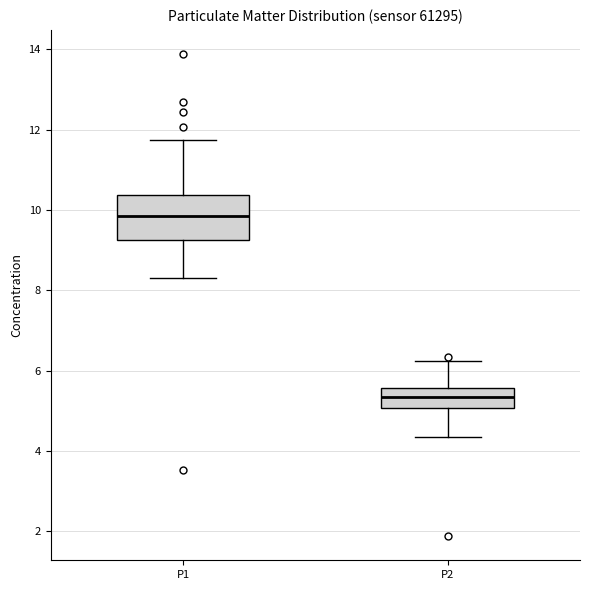

Where is the lower edge of the box for P2 on the y-axis? The values are not printed on the chart, so give them approximately, as read against the axis.

5.0